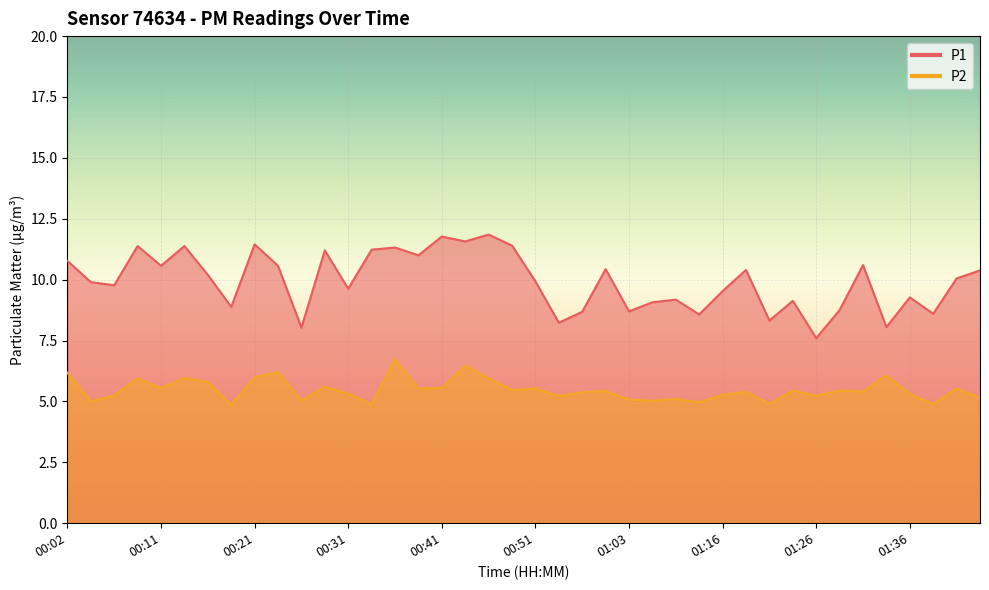

How many lines are shown in the chart?

2